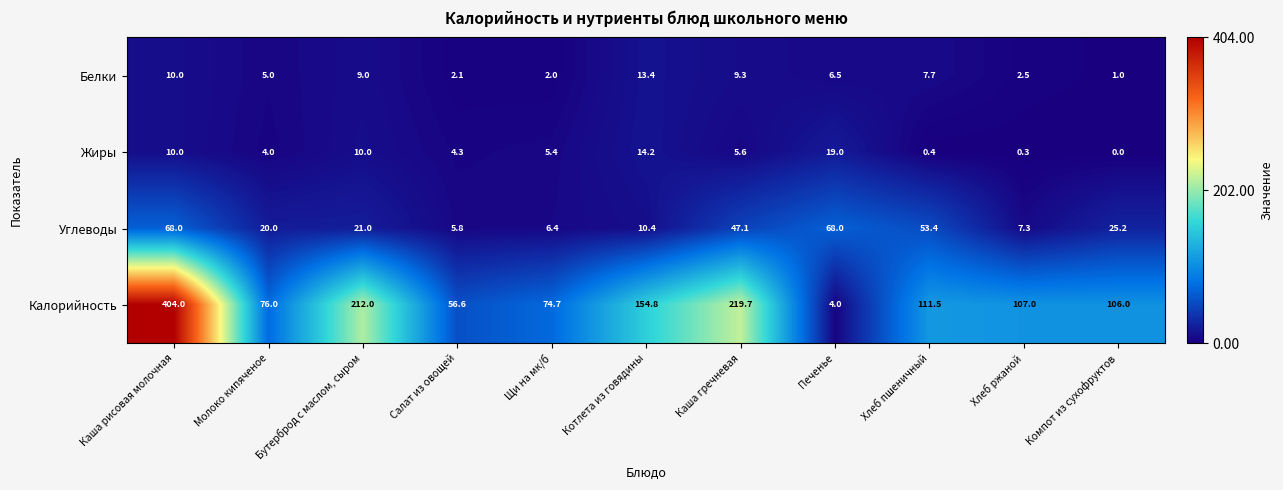

Which category has the lowest value across all series?

Компот из сухофруктов